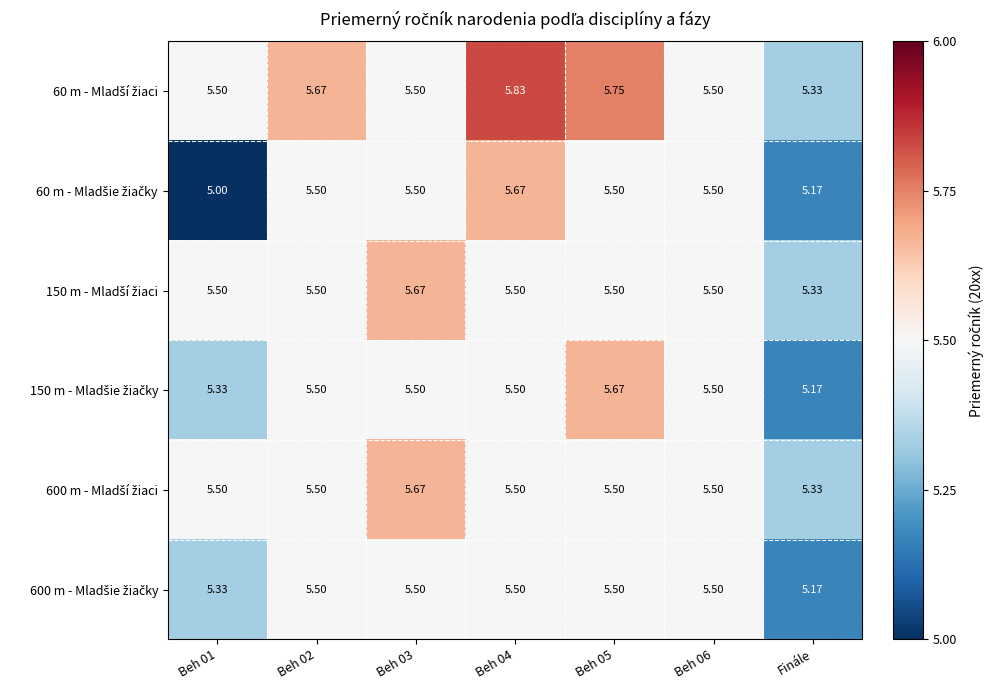

Which series has the widest spread of values?

60 m - Mladšie žiačky